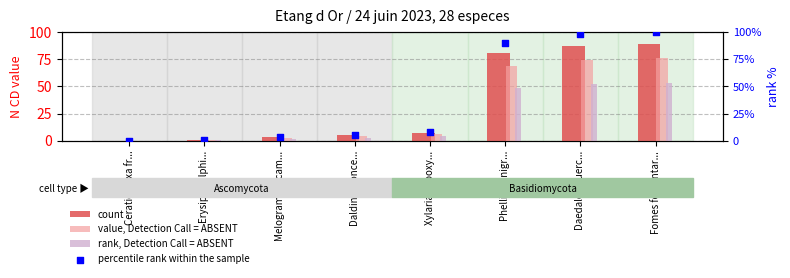

What is the total value across all series at Daedalea querc...?

310.9